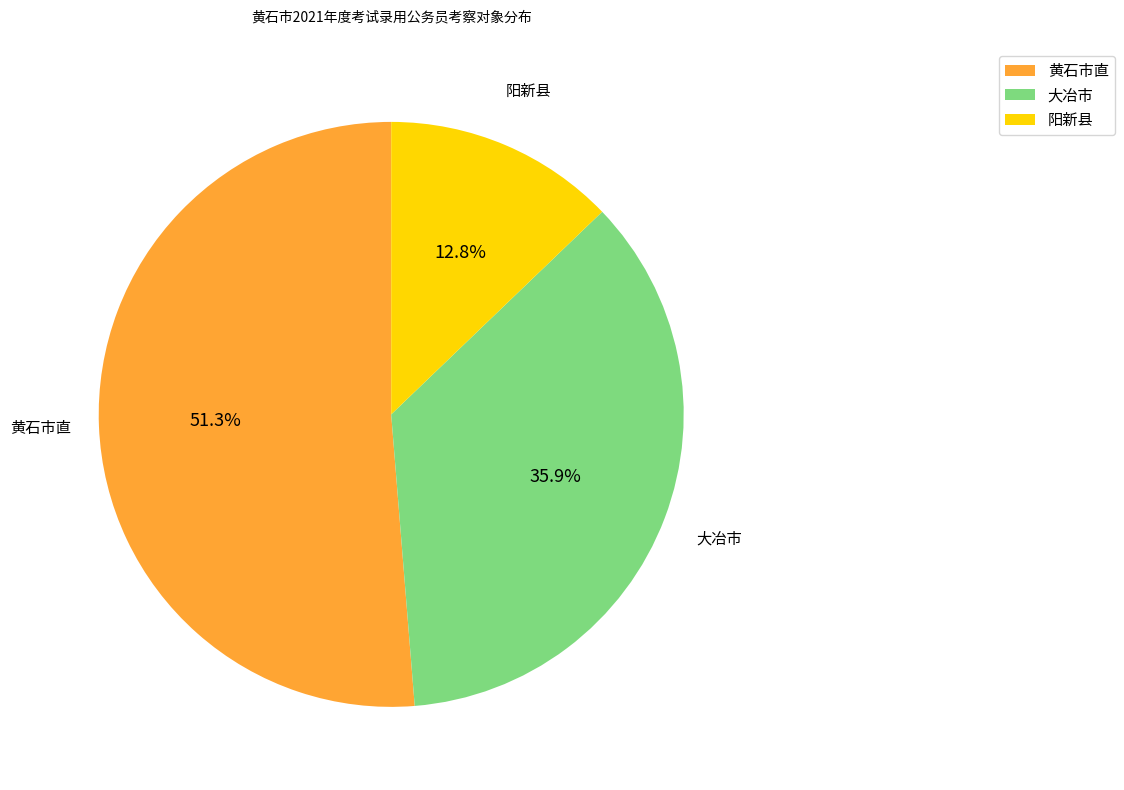

What is the majority slice?

黄石市直